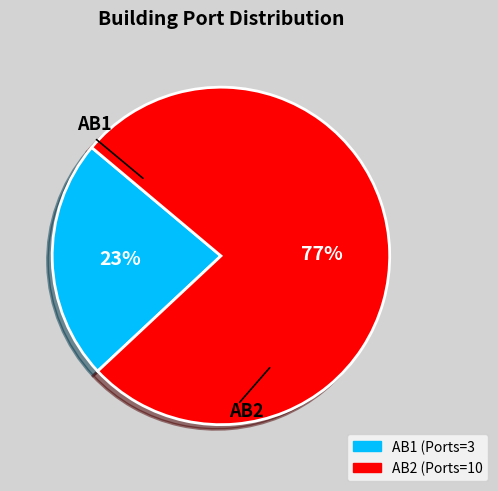

Is it true that AB1 is 37% of the pie?

False